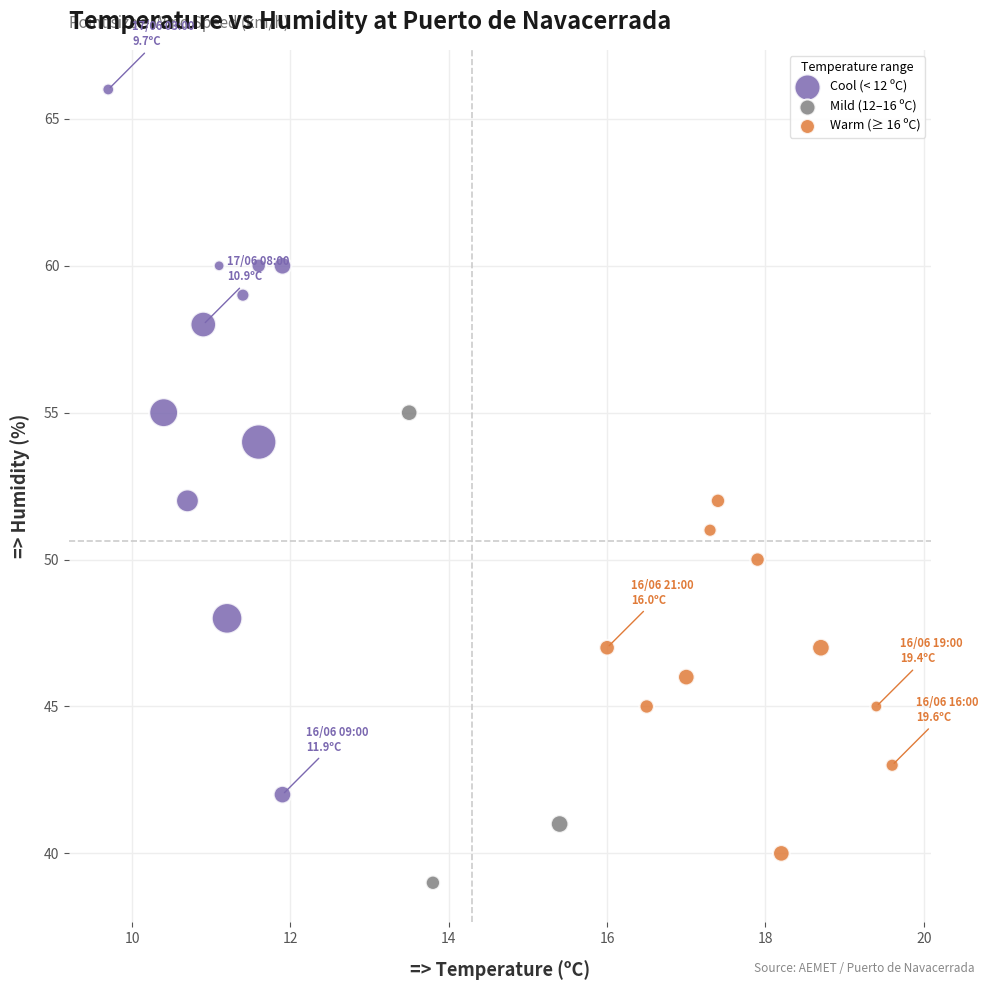

Which series has the largest Y range (max minus min)?

Cool (< 12 ºC)